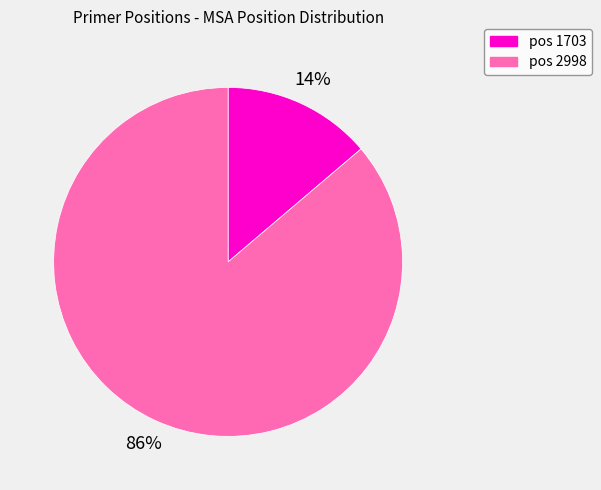

Is there a majority slice in this chart?

Yes